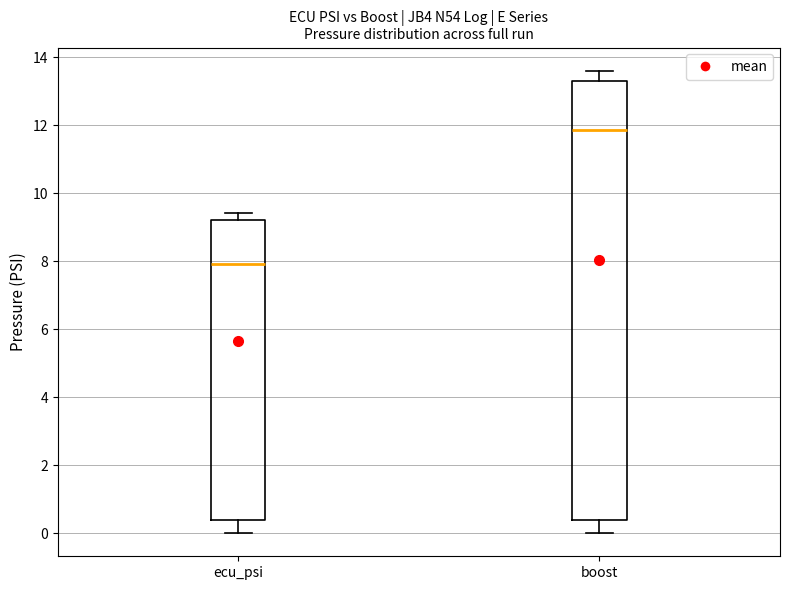

Reading left to right, transcribe this box plot: for each box, give where its median line is, the range the box spans, and where its two whiskers end, as read against the y-axis. The values are not printed on the chart, so give them approximately, as read against the axis.

ecu_psi: median 8.0, box 0.4 to 9.2, whiskers 0.0 to 9.4
boost: median 11.8, box 0.4 to 13.4, whiskers 0.0 to 13.6